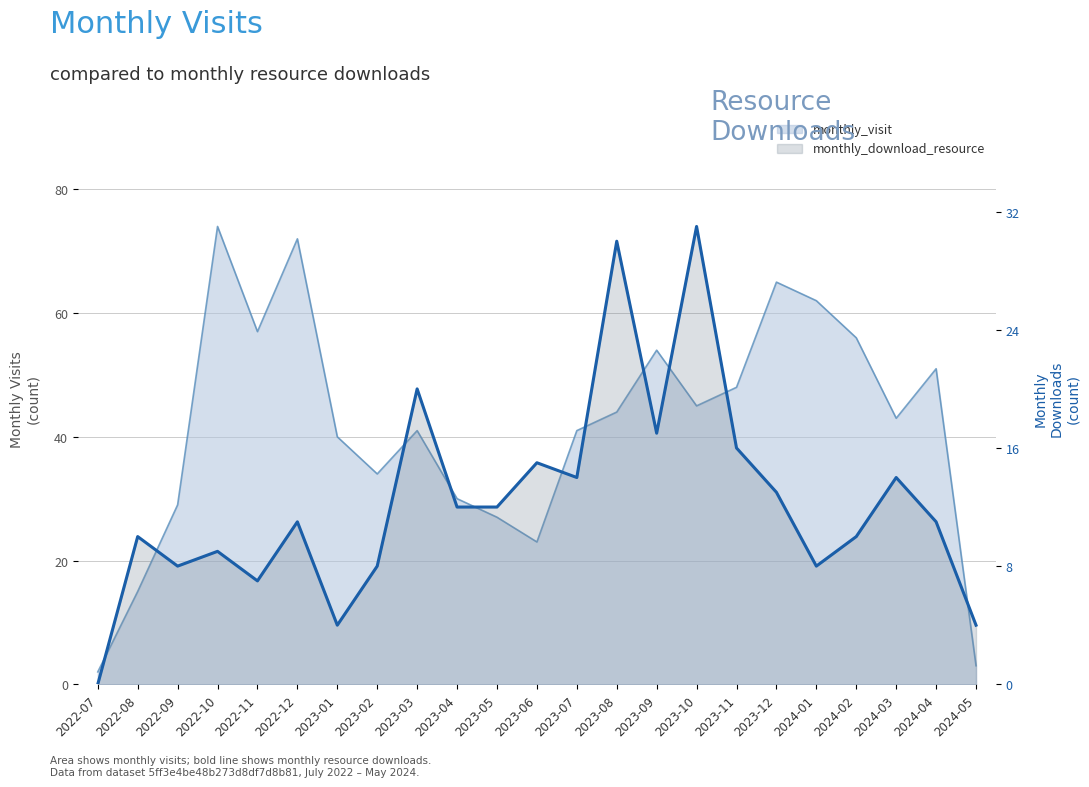

Rank the categories by value from highest to lowest.

2023-10, 2023-08, 2023-03, 2023-09, 2023-11, 2023-06, 2023-07, 2024-03, 2023-12, 2023-04, 2023-05, 2022-12, 2024-04, 2022-08, 2024-02, 2022-10, 2022-09, 2023-02, 2024-01, 2022-11, 2023-01, 2024-05, 2022-07